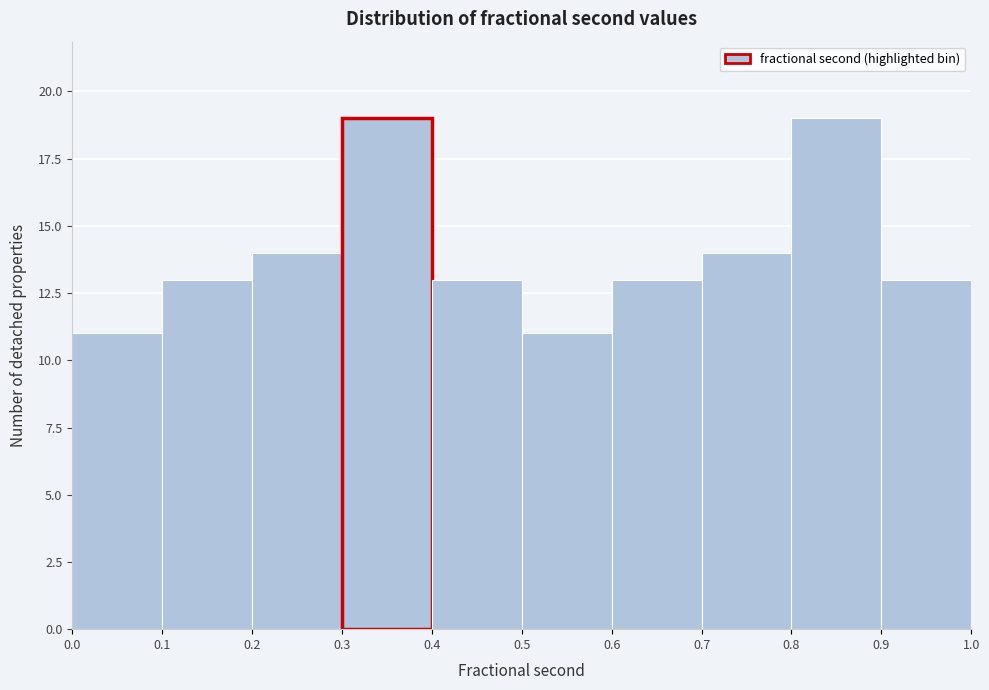

How tall is the bar that spans 0.7 to 0.8 on the x-axis? The values are not printed on the chart, so give them approximately, as read against the axis.

14